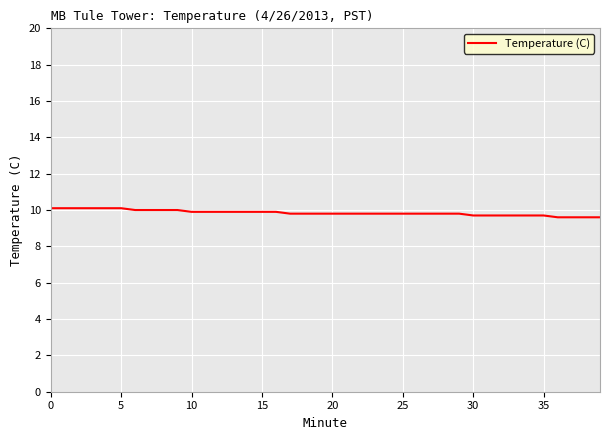

How many lines are shown in the chart?

1